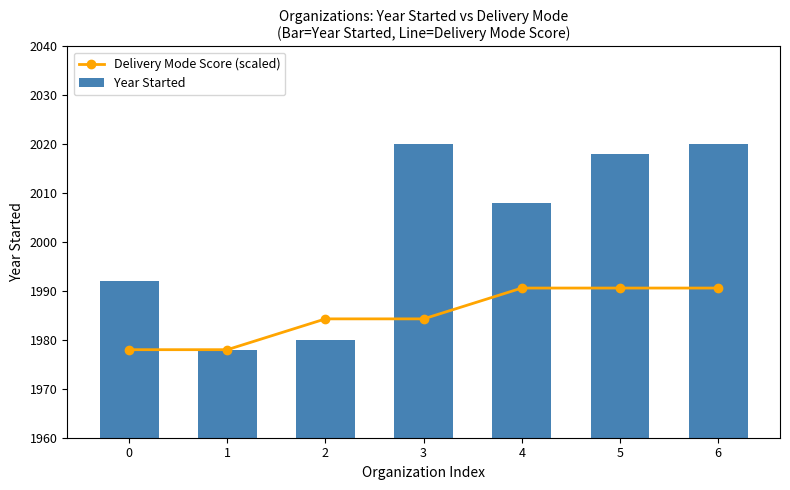

Reading left to right, extract all data points from this chart.

Delivery Mode Score (scaled): 1978.0	1978.0	1984.3	1984.3	1990.6	1990.6	1990.6
Year Started: 1992.0	1978.0	1980.0	2020.0	2008.0	2018.0	2020.0